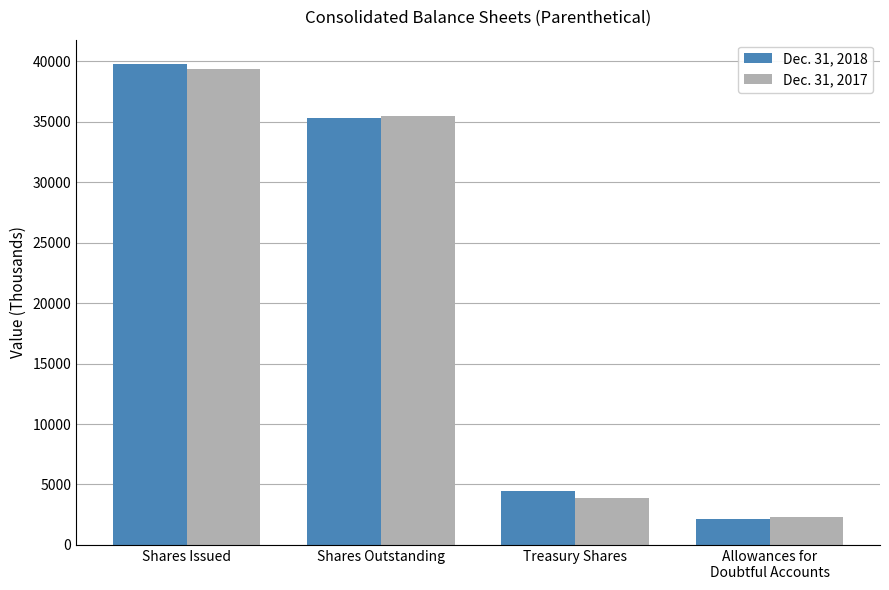

Rank the series by their average value, from highest to lowest.

Dec. 31, 2018, Dec. 31, 2017